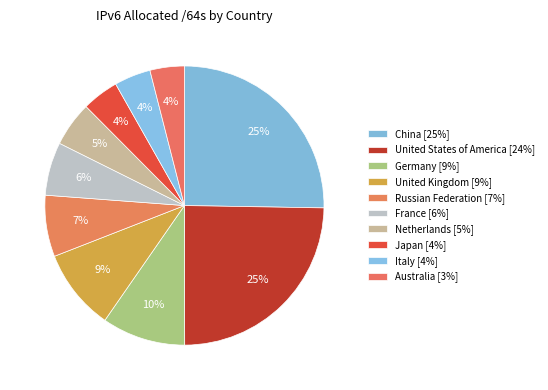

Count the number of slices in the pie.

10